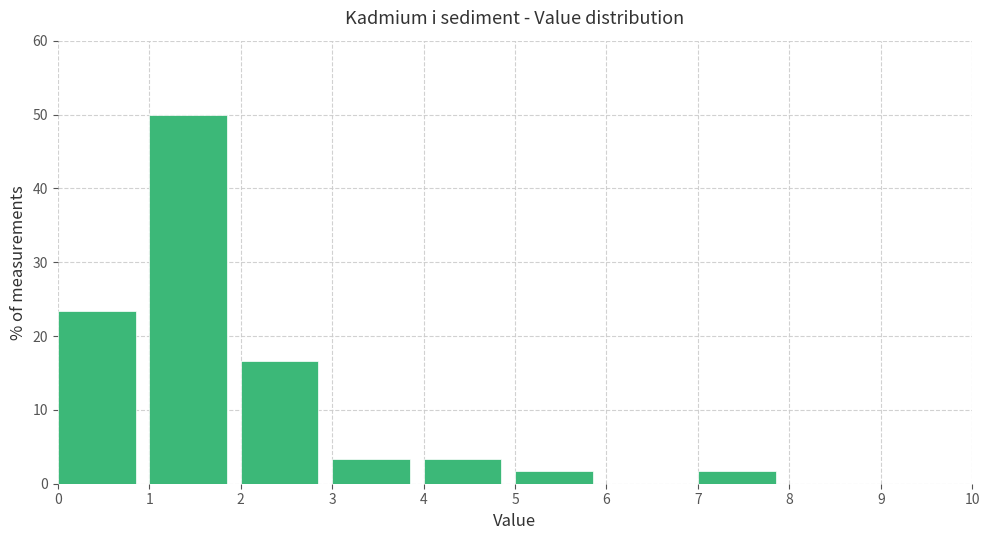

Reading left to right, transcribe this chart: for each bar, give the range it covers on the x-axis and its height. The values are not printed on the chart, so give them approximately, as read against the axis.

0 to 1: 23
1 to 2: 50
2 to 3: 17
3 to 4: 3
4 to 5: 3
5 to 6: 2
6 to 7: 0
7 to 8: 2
8 to 9: 0
9 to 10: 0